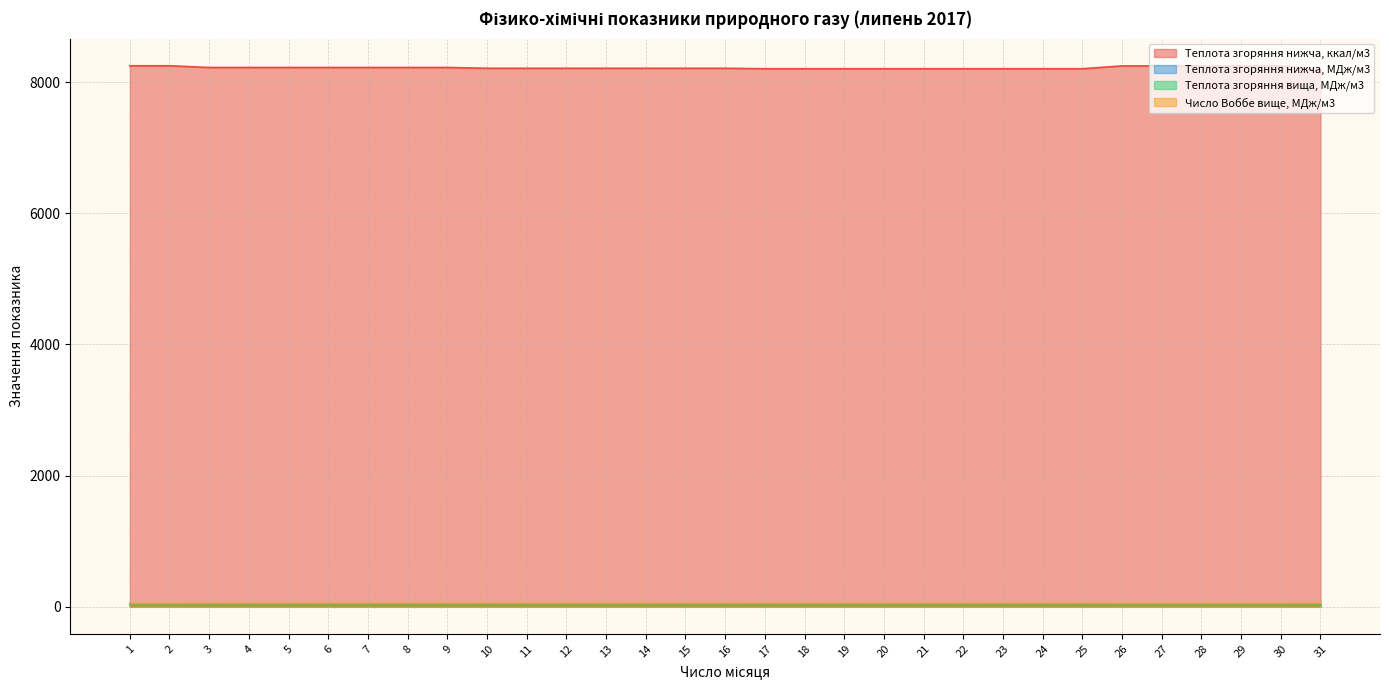

List the series in order of their peak value, highest first.

Теплота згоряння нижча, ккал/м3, Число Воббе вище, МДж/м3, Теплота згоряння вища, МДж/м3, Теплота згоряння нижча, МДж/м3